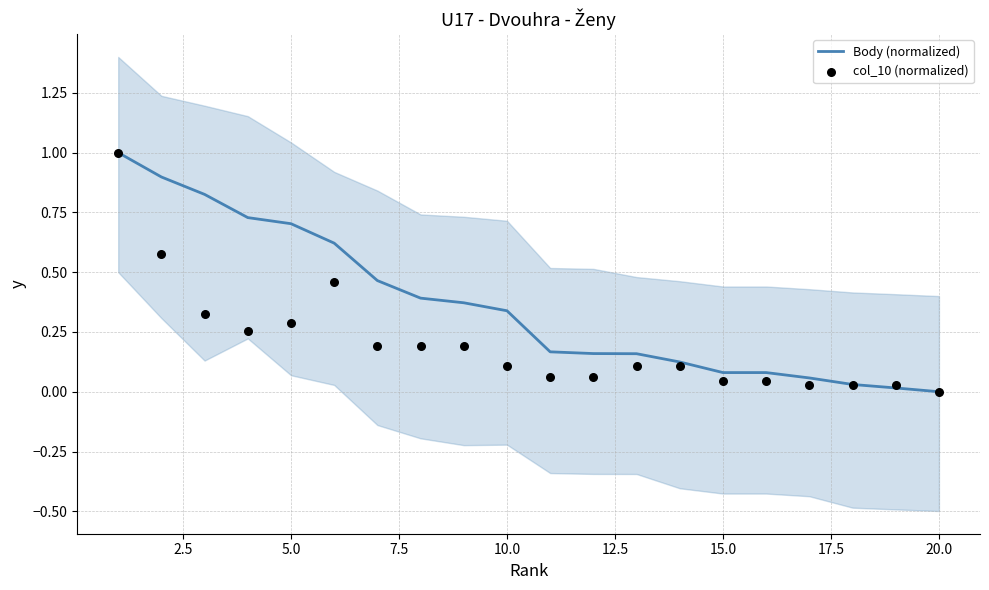

What are all the series names shown in the legend?

Body (normalized), col_10 (normalized)